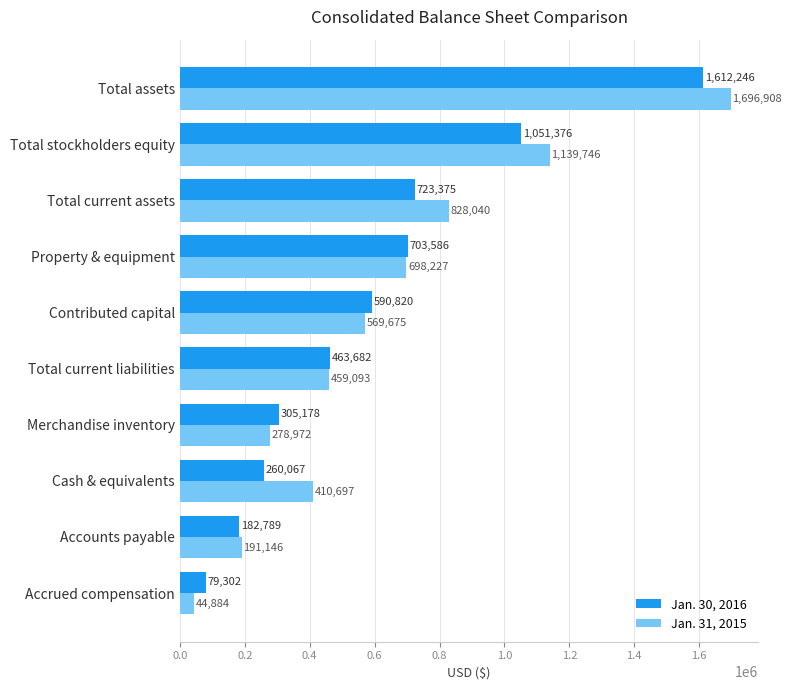

The value of Jan. 30, 2016 at Accrued compensation is 138835. True or false?

False